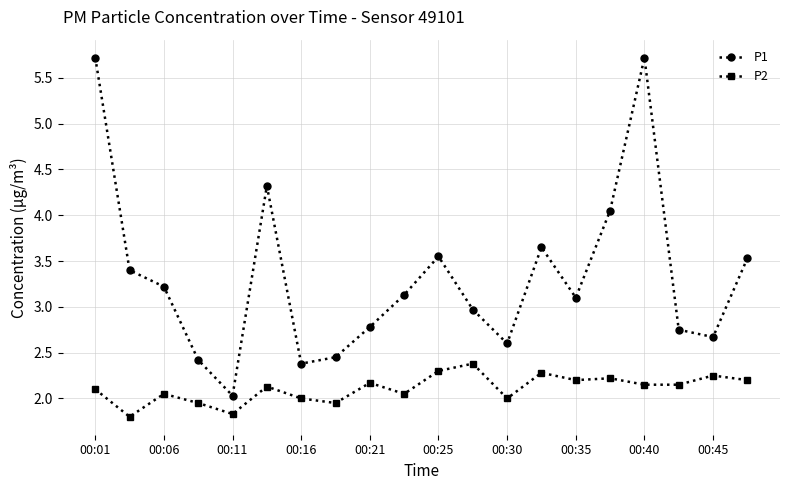

True or false: P1 and P2 cross at least once.

False